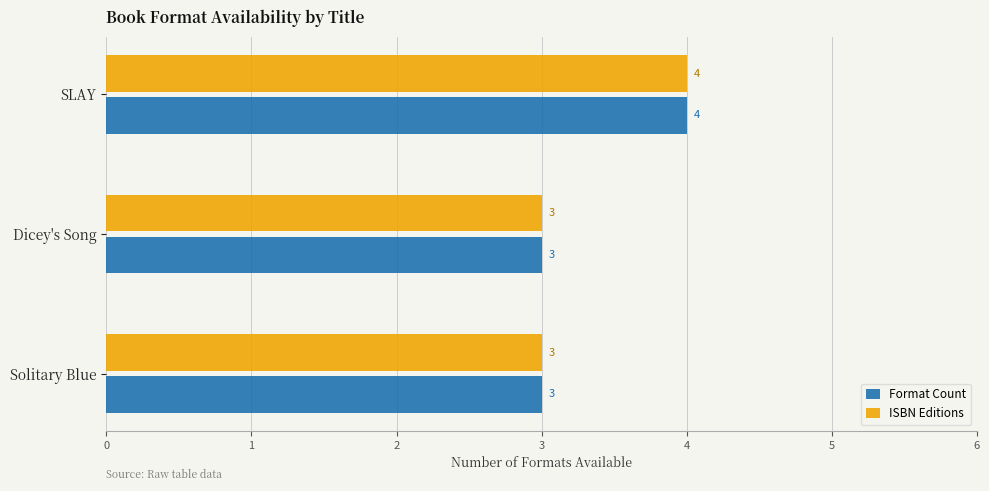

What is the minimum value for Format Count?

3